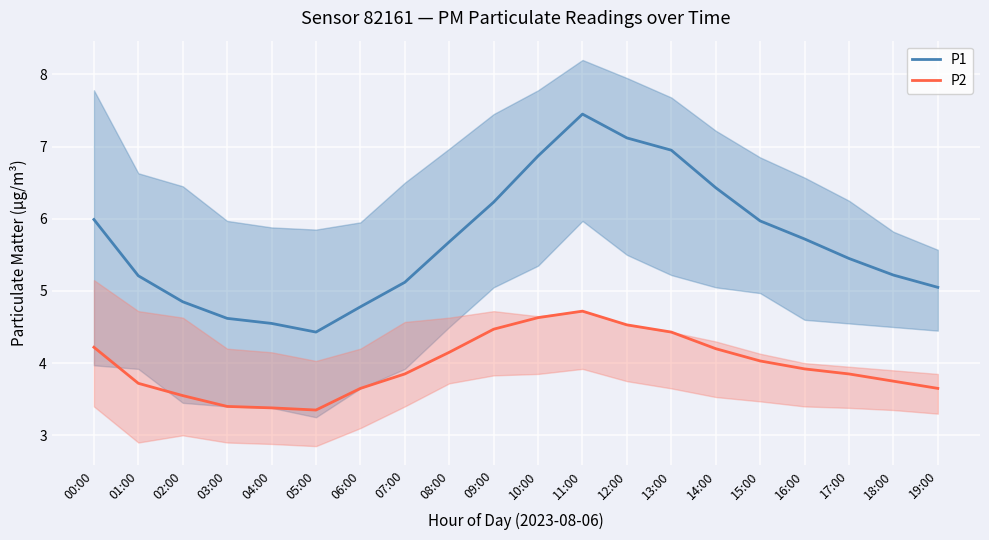

How many lines are shown in the chart?

2